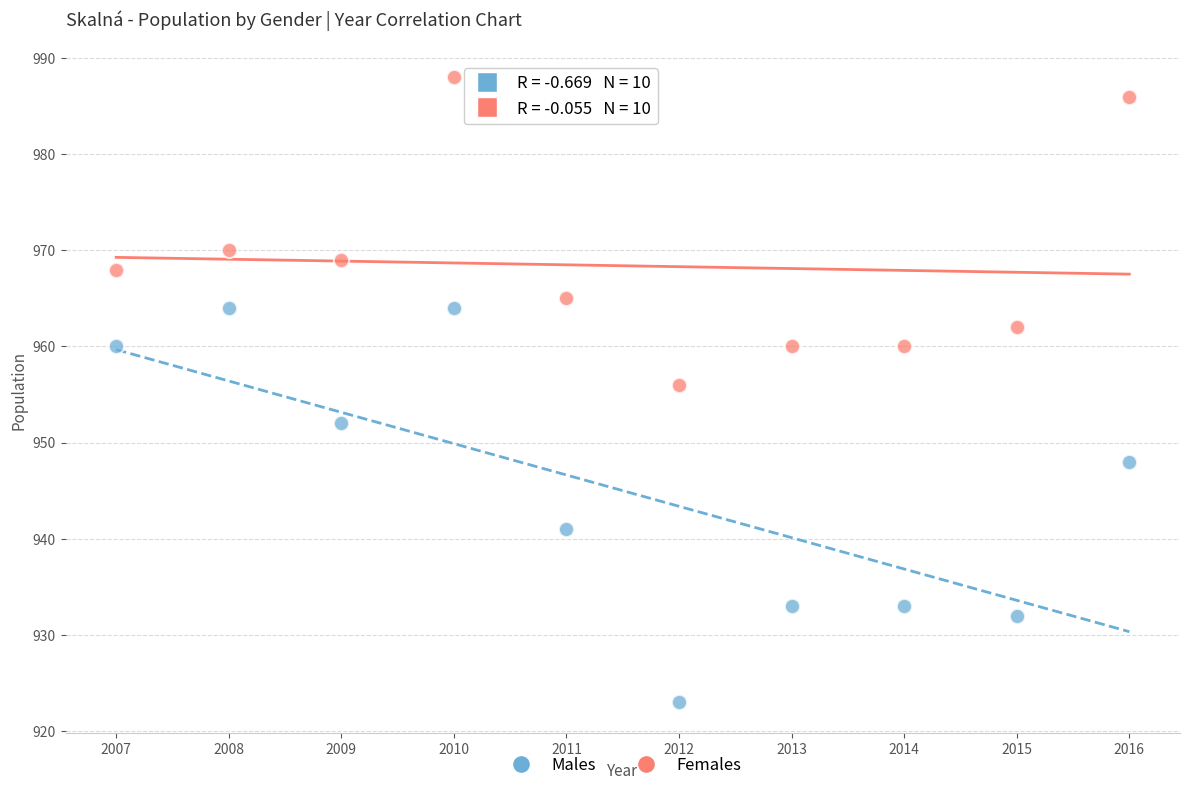

Which series reaches the minimum Y coordinate?

Males